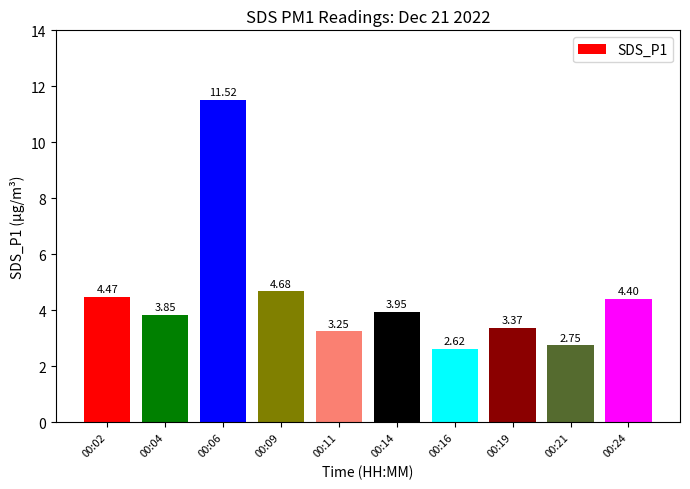

What is the change in value from 00:14 to 00:19?

-0.6